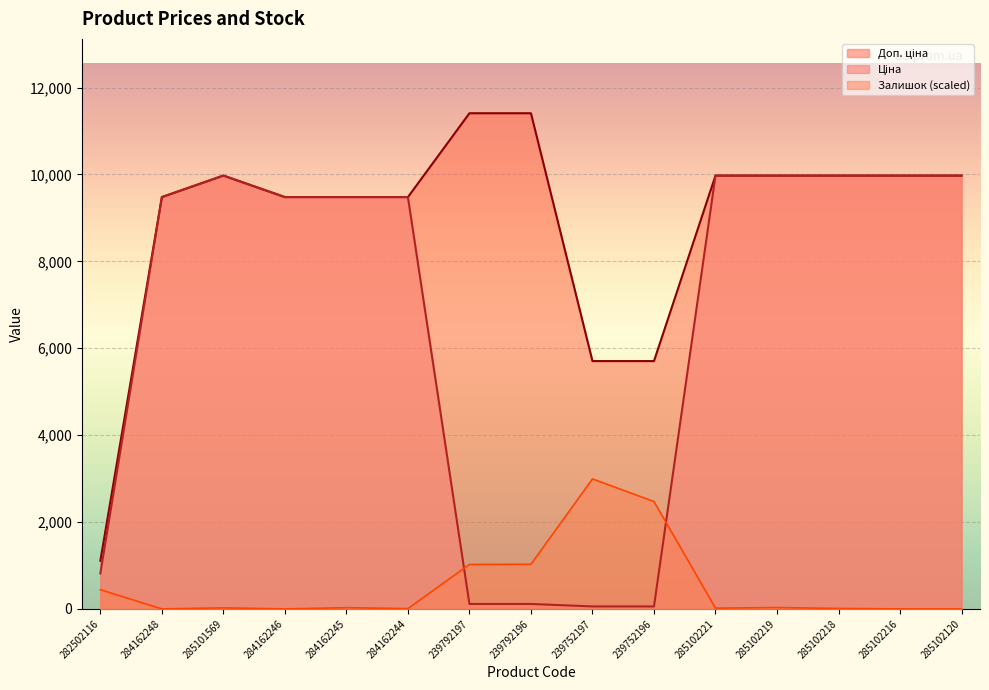

At which category does the chart reach its peak across all series?

239792197